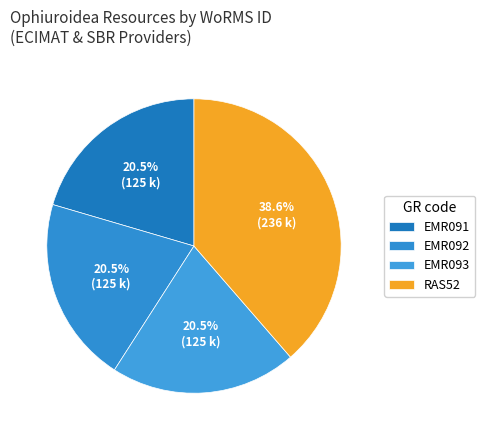

What is the largest slice in the pie chart?

RAS52